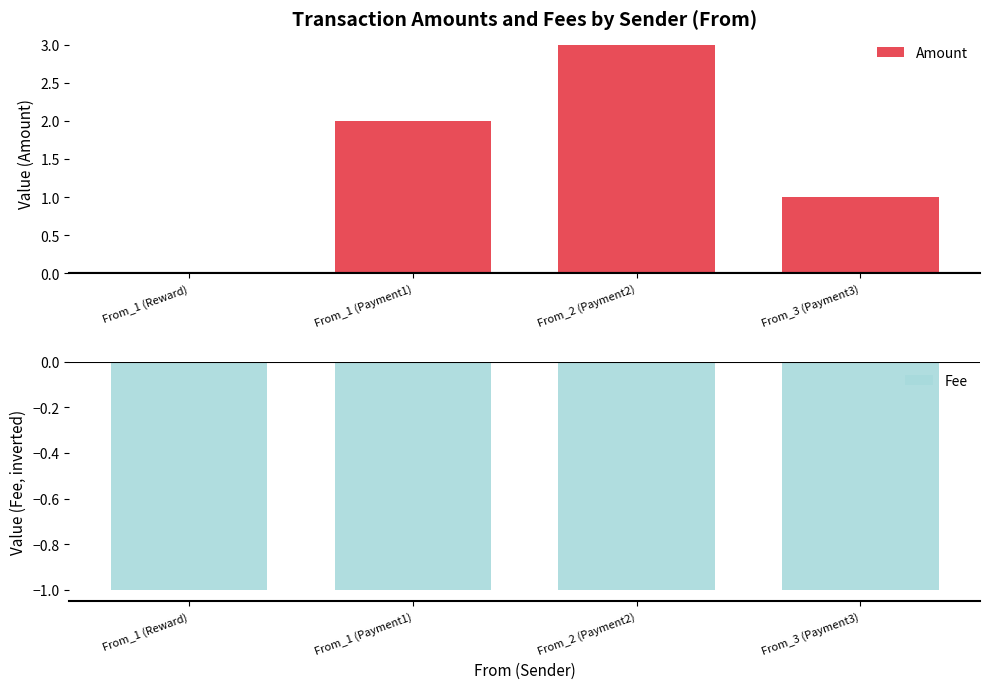

Which series changed the most between From_1 (Reward) and From_1 (Payment1)?

Amount